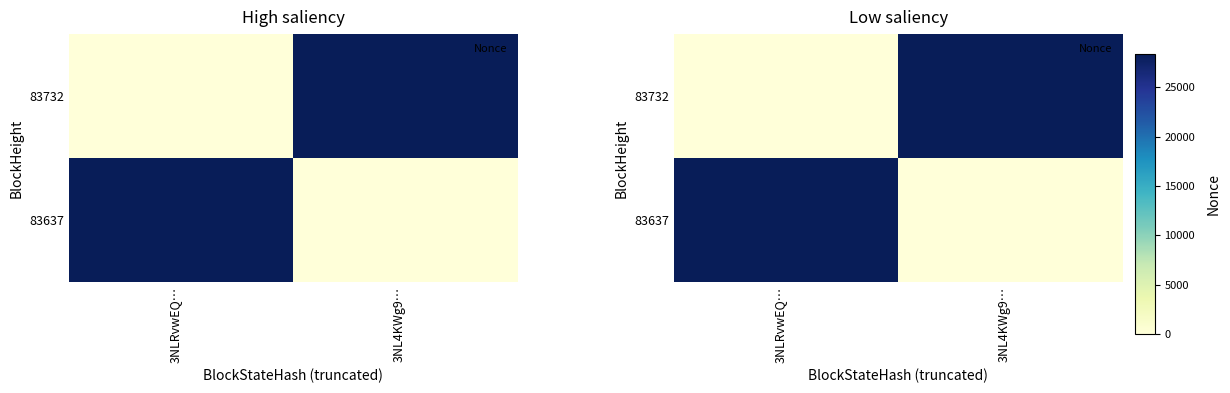

At how many categories does at least one series exceed 2965?

2